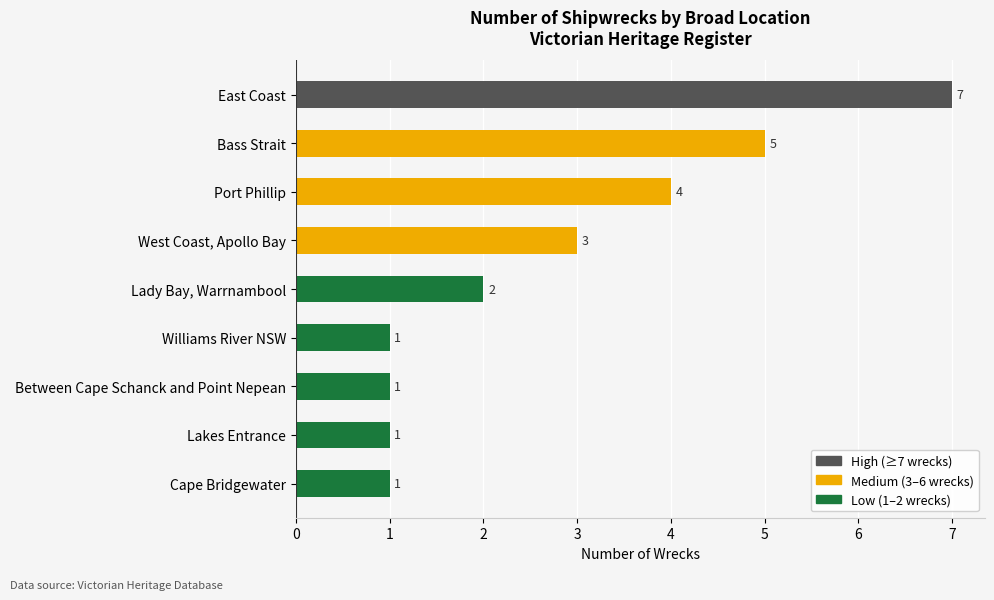

How many data points does each series have?

9